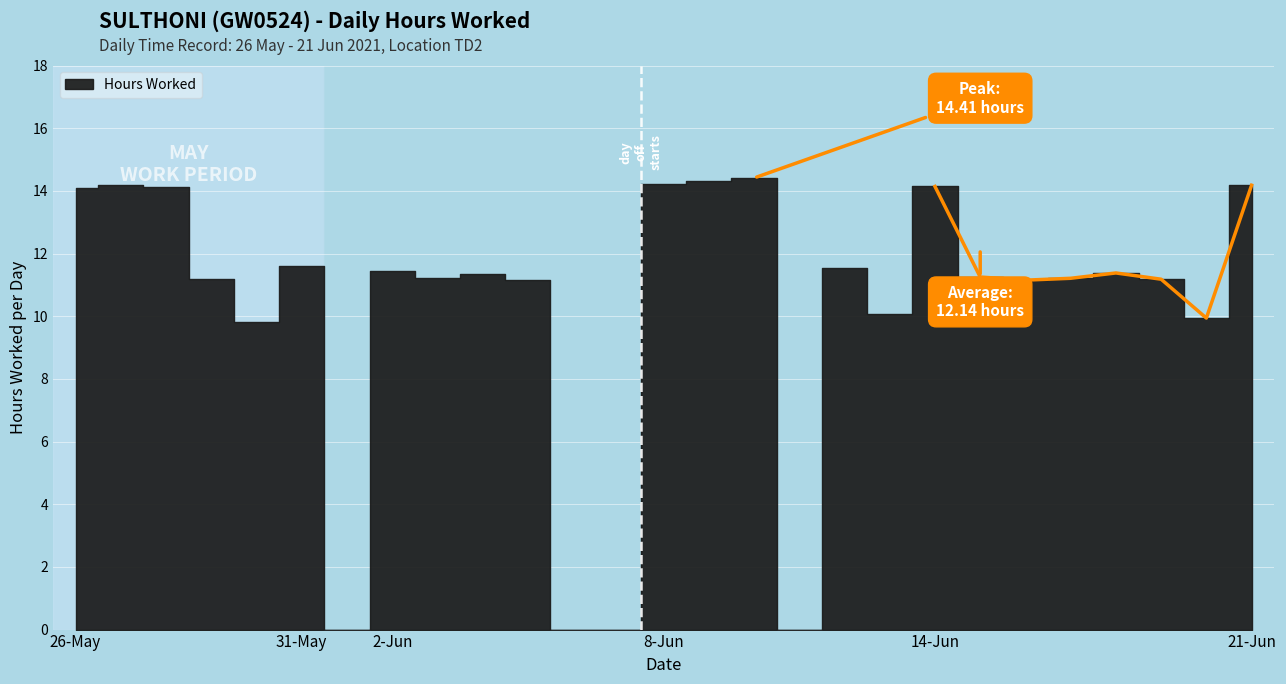

How many distinct data groups are displayed?

1